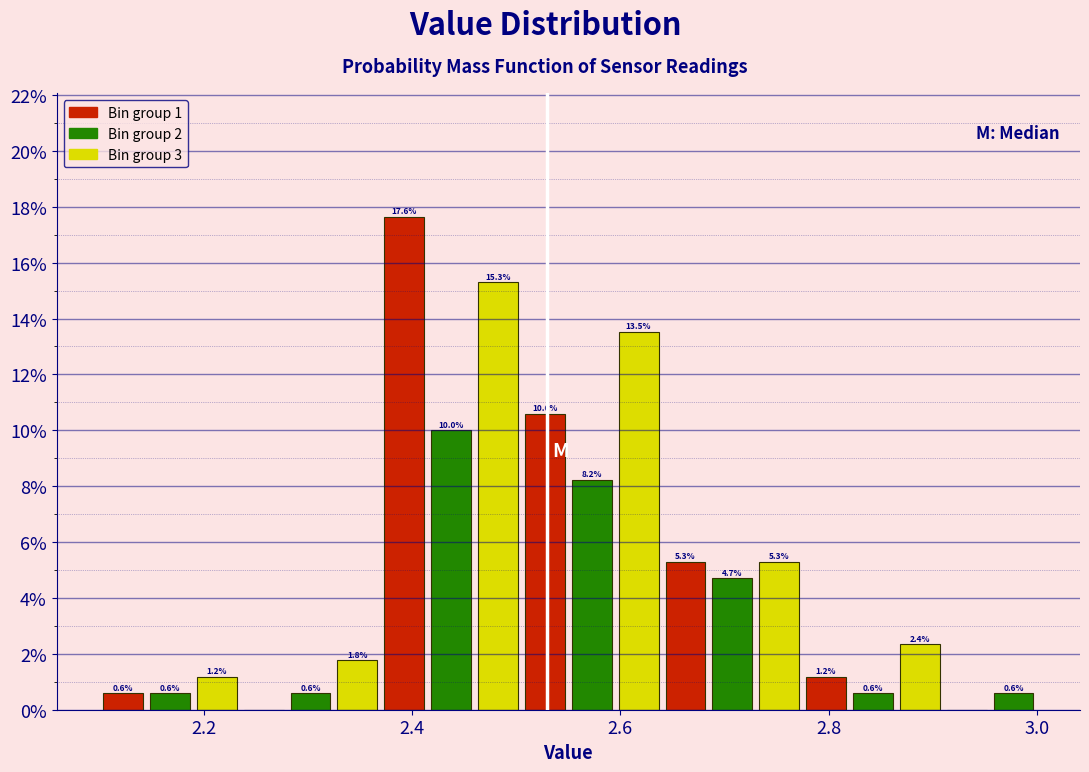

Read against the x-axis, roughly where is the centre of the tallest bar?

2.40